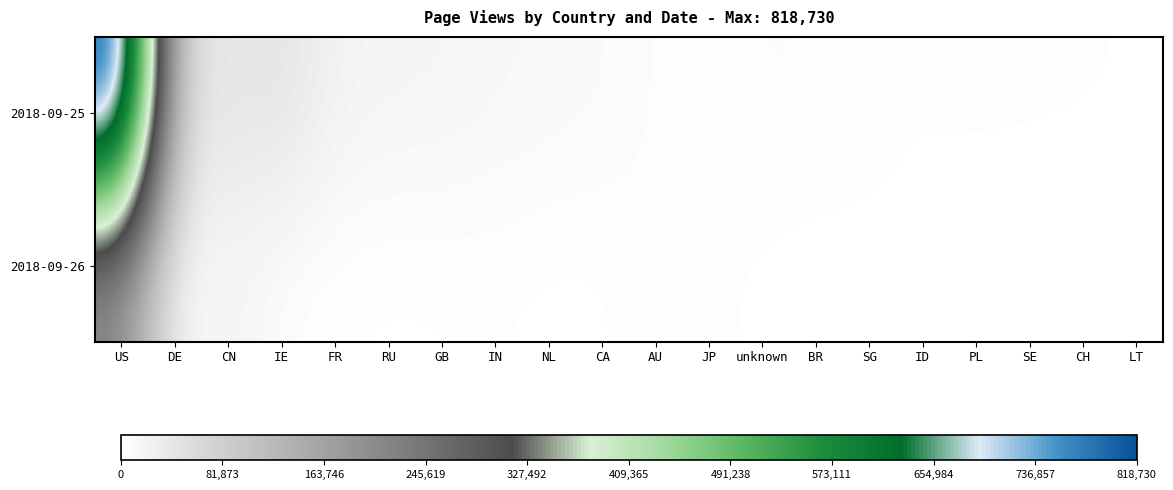

How many data points does each series have?

20